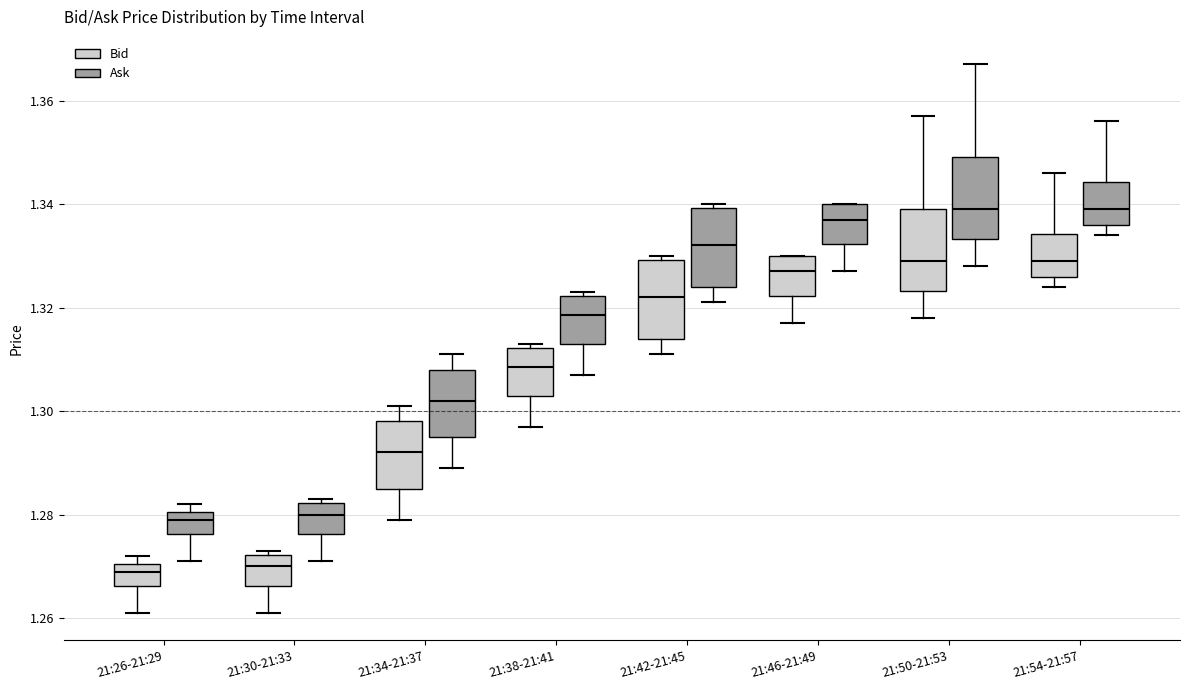

Where does the median line of the box for 21:34-21:37 (Bid) sit on the y-axis? The values are not printed on the chart, so give them approximately, as read against the axis.

1.292